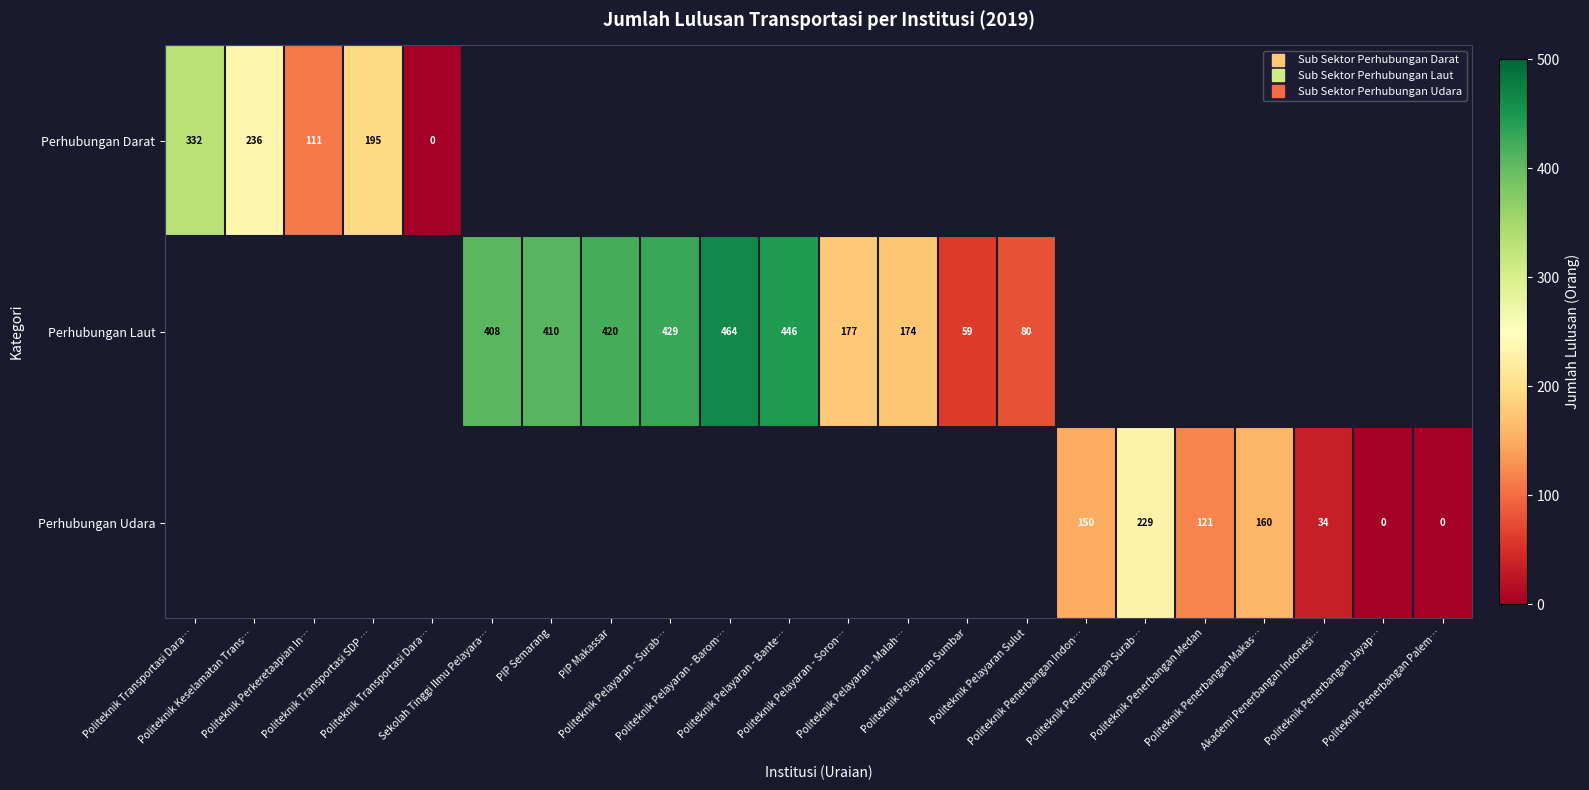

Where does the Perhubungan Laut series first go above 410?

PIP Makassar